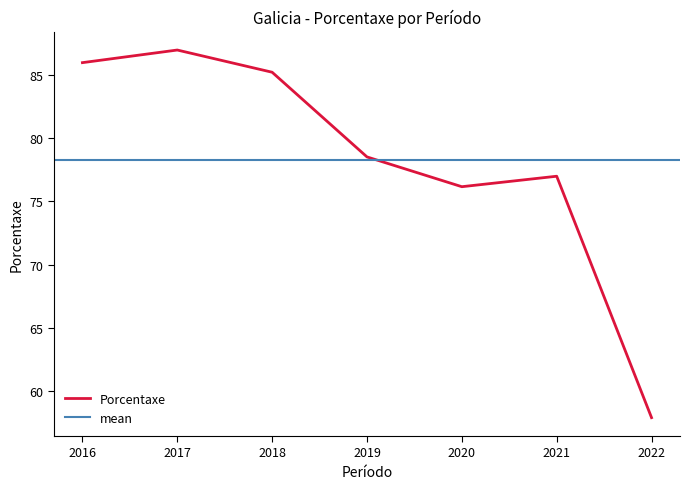

What is the greatest value displayed?

87.0